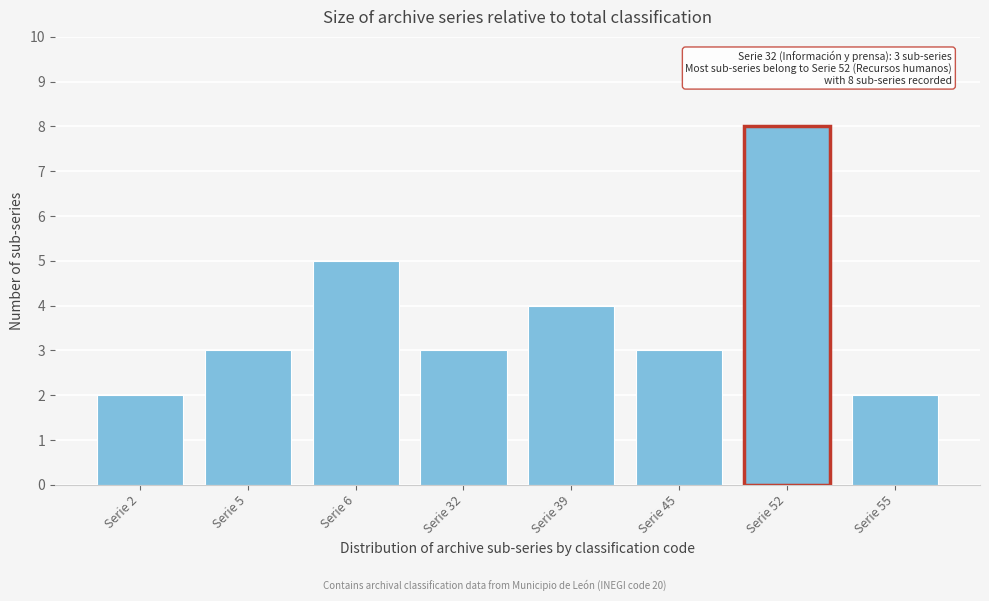

Reading left to right, list all the values displayed in this chart.

Serie 2=2	Serie 5=3	Serie 6=5	Serie 32=3	Serie 39=4	Serie 45=3	Serie 52=8	Serie 55=2